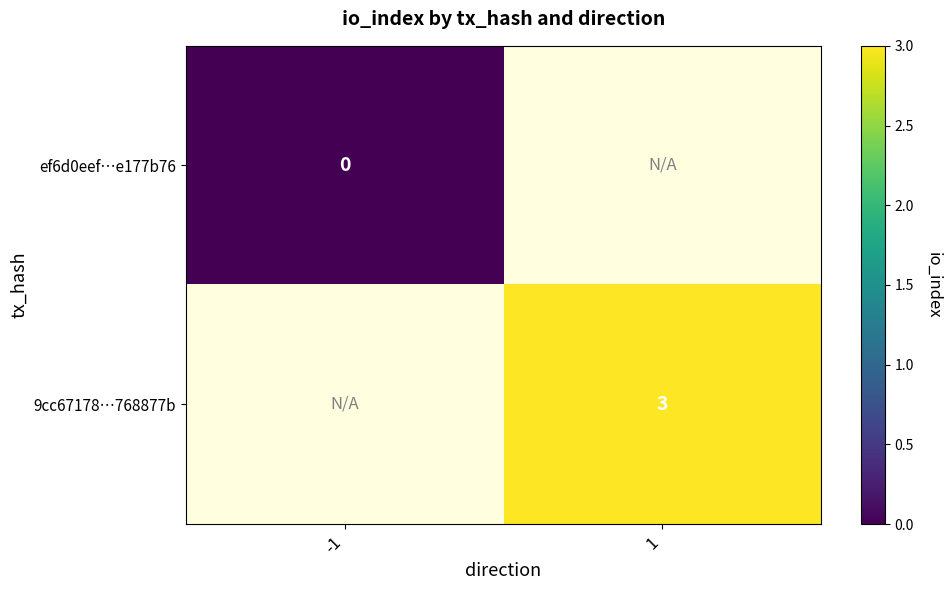

Is it true that 9cc67178…768877b equals 2 at 1?

False